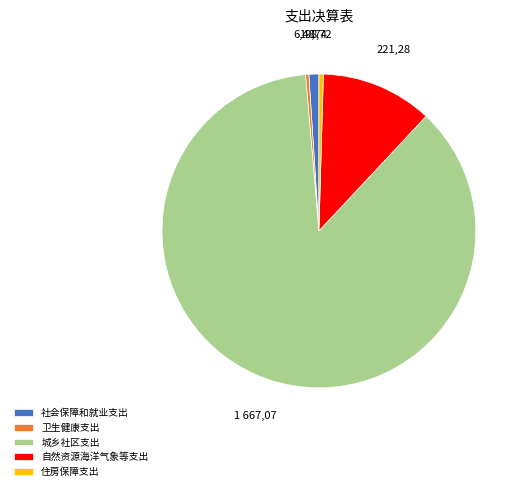

The 卫生健康支出 slice represents 9% of the pie. True or false?

False